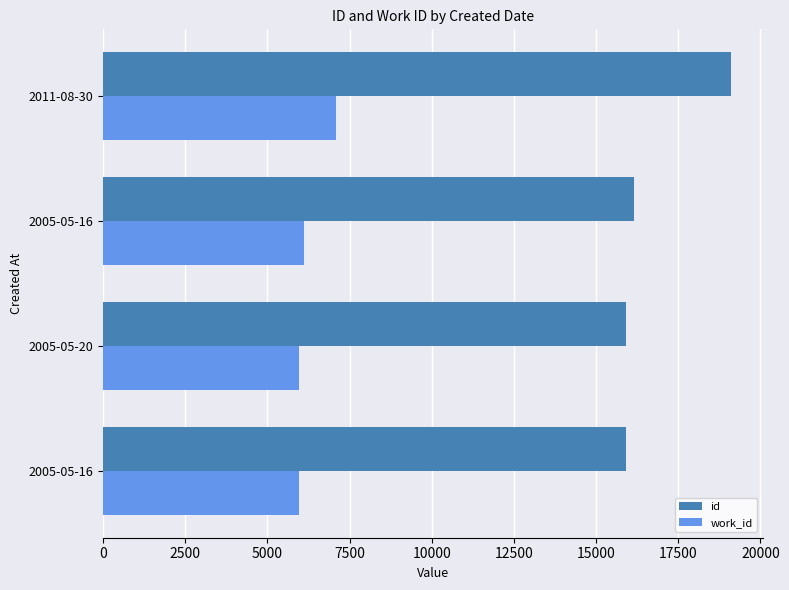

Count the number of categories in the chart.

4